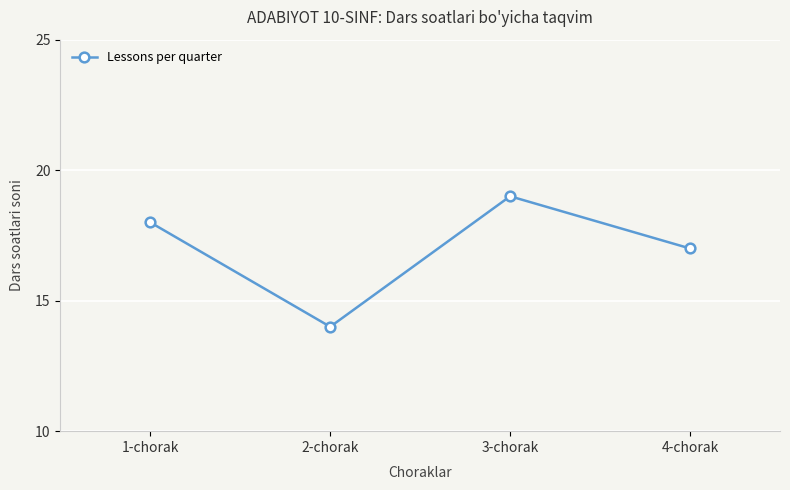

Which category has the highest value across all series?

3-chorak